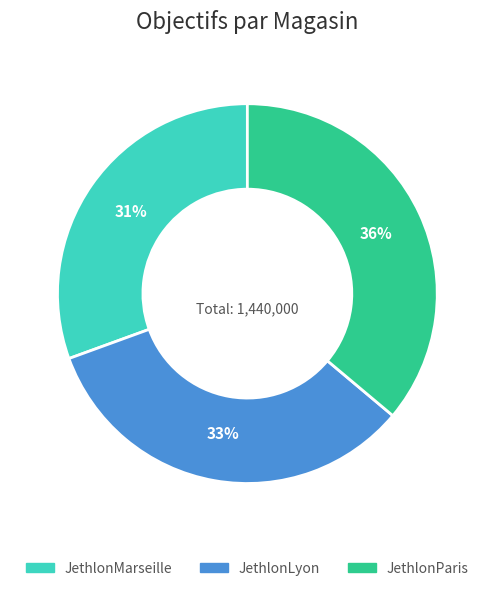

Which category has the smallest portion of the pie?

JethlonMarseille